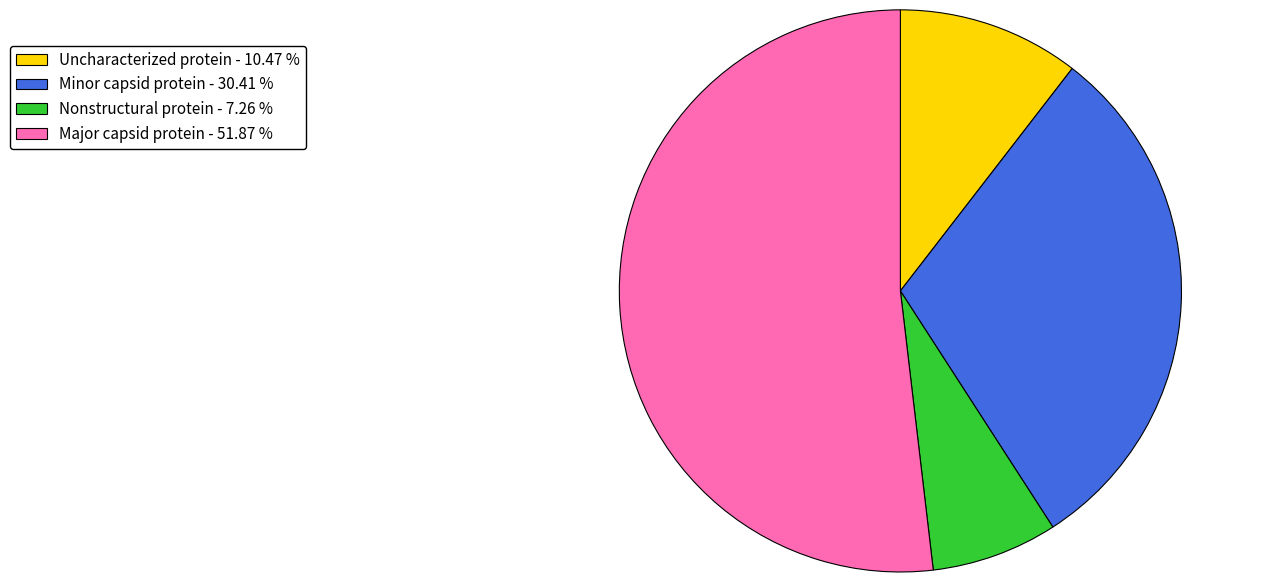

Is there any slice that represents more than half of the pie?

Yes